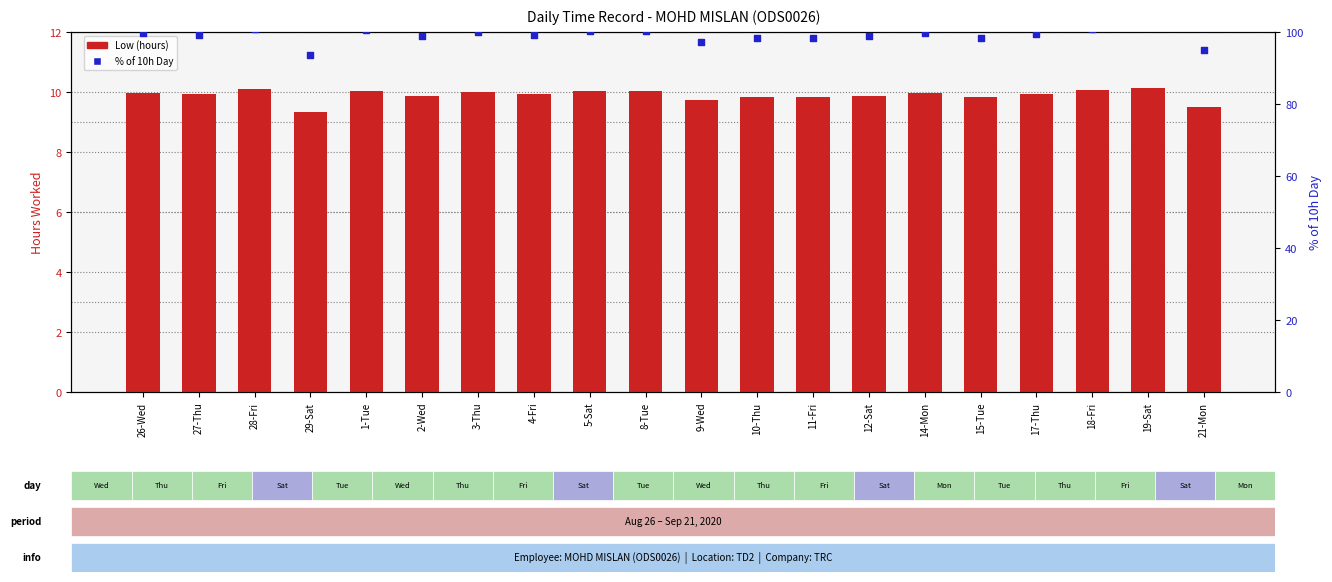

What is the total value across all series at 18-Fri?

110.8